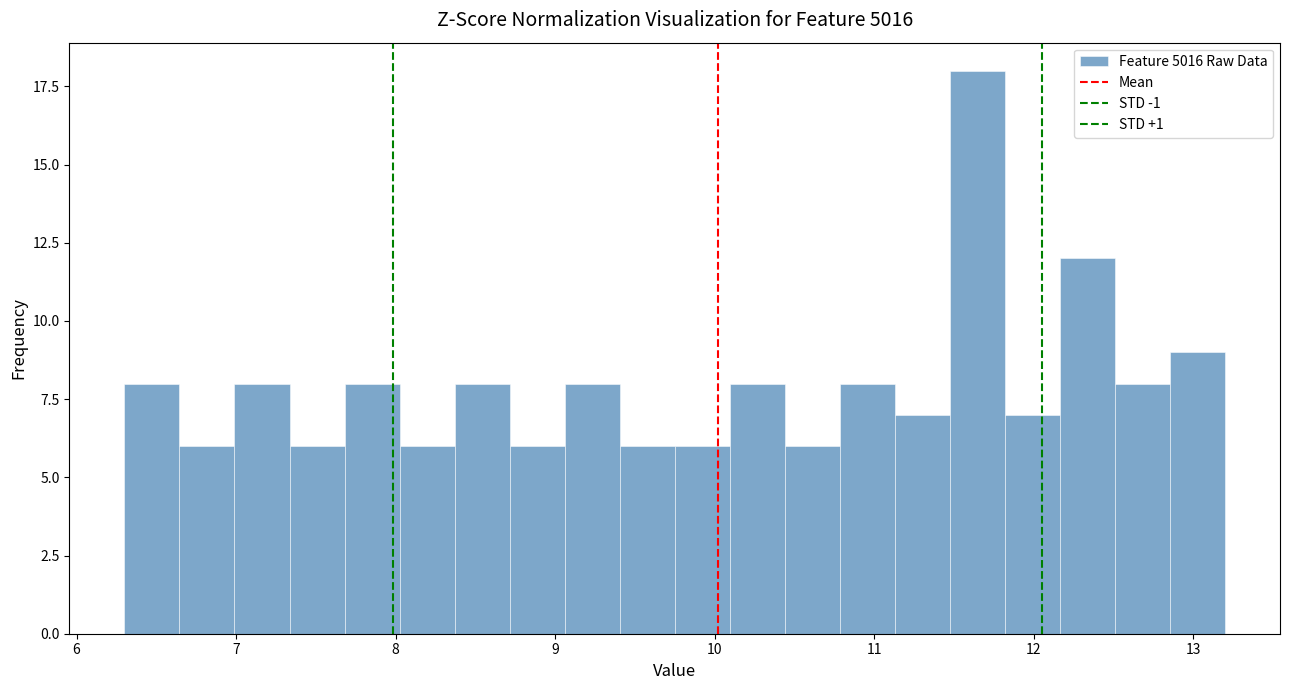

Around what value on the x-axis is the tallest bar? Give the approximate position of its centre, as read against the axis.

11.6